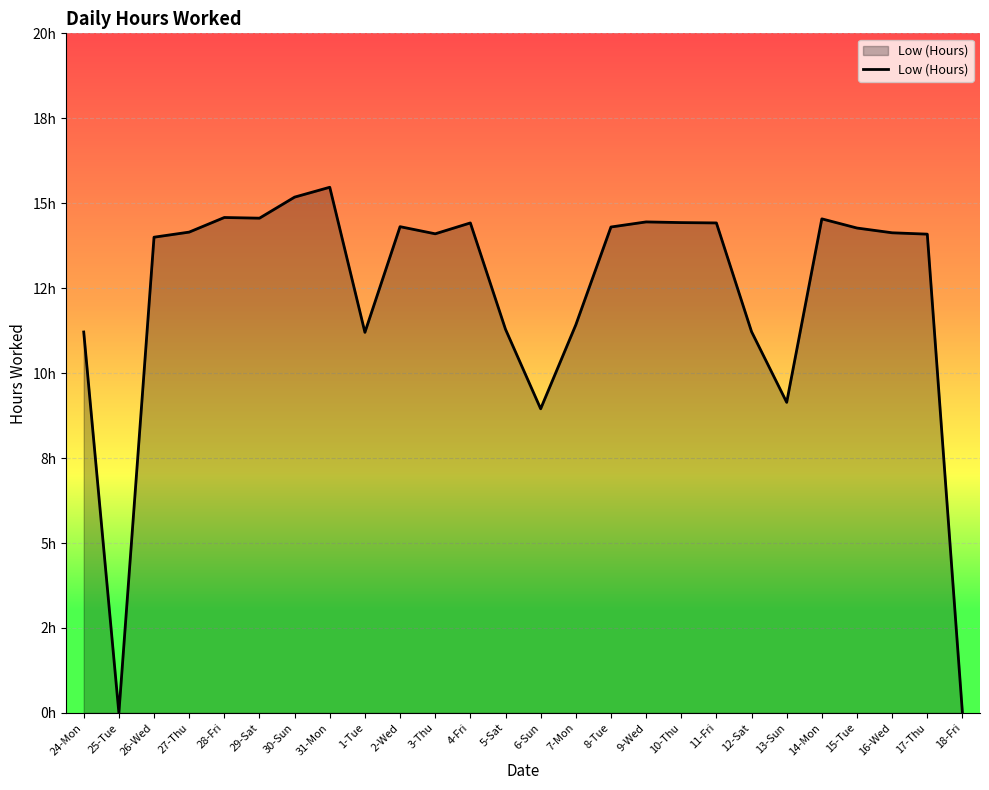

Does the chart display data point markers on the line(s)?

No